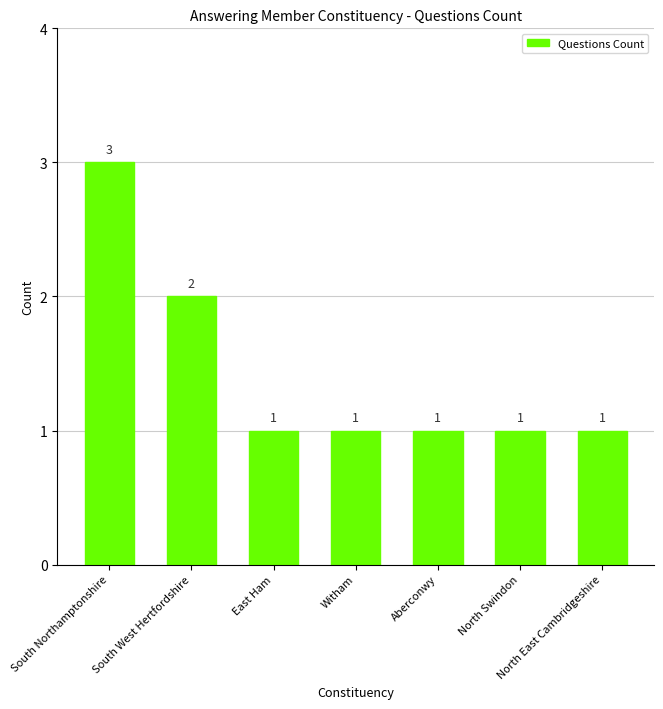

The value at Witham is 2. True or false?

False